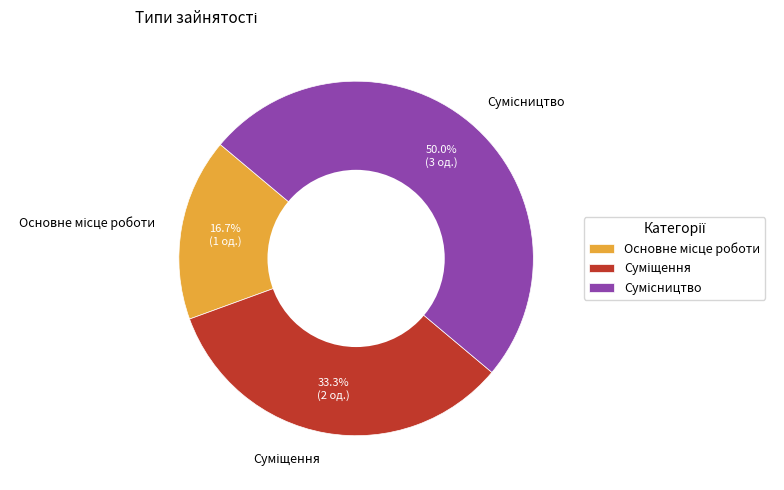

How many segments does this pie chart have?

3